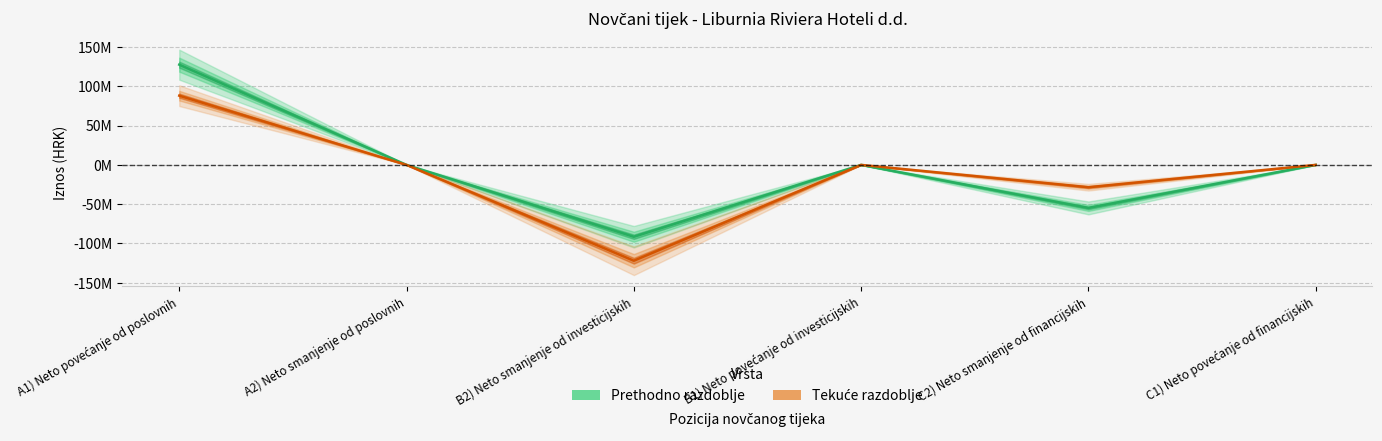

Rank the series by their average value, from highest to lowest.

Prethodno razdoblje, Tekuće razdoblje